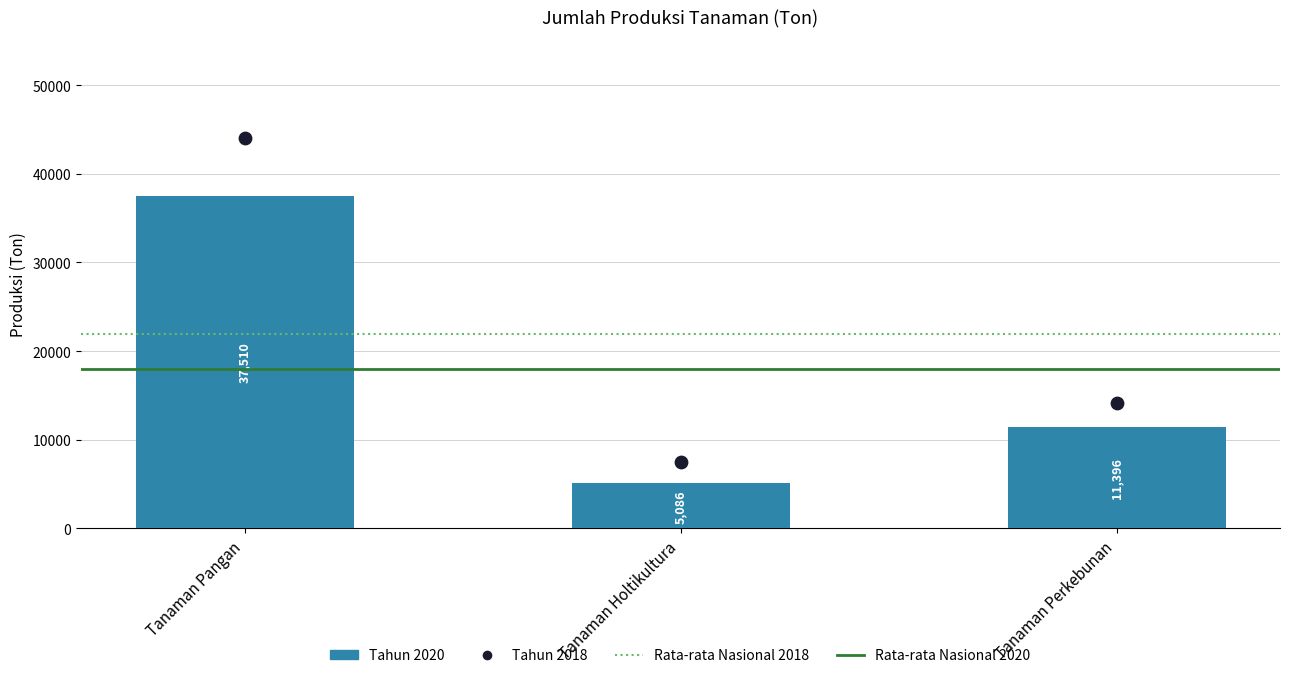

Which series has the largest total across all categories?

Tahun 2018